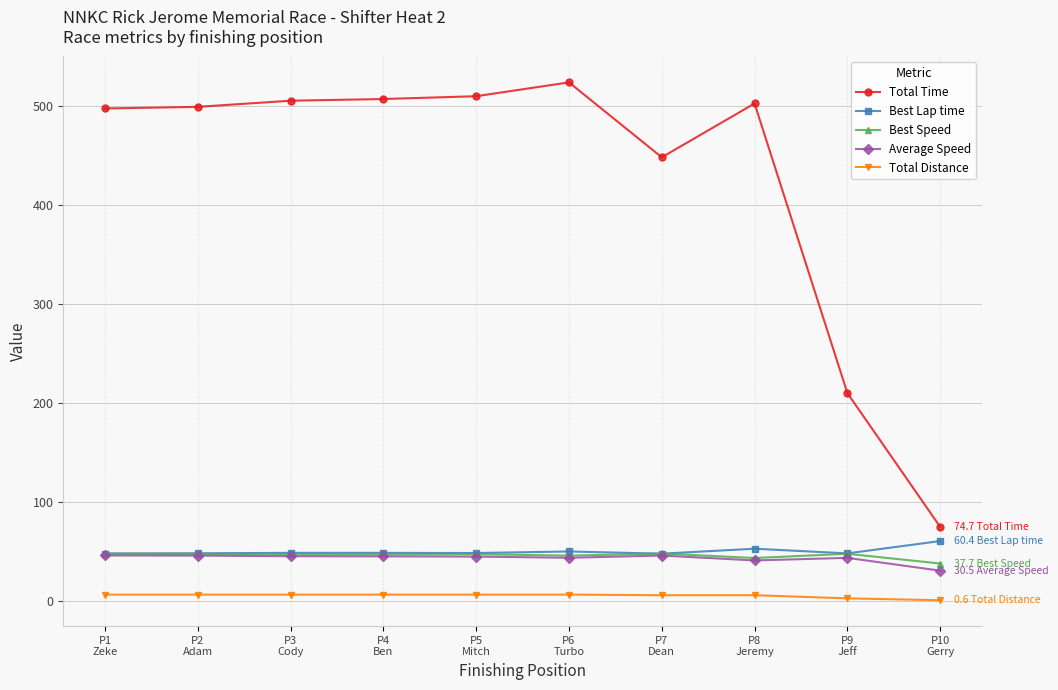

True or false: Best Lap time has a value of 47.9 at P9
Jeff.

True